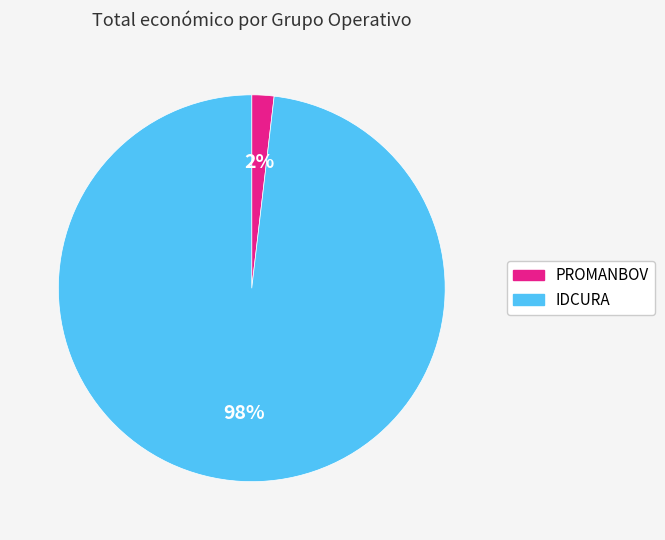

Which category has the smallest portion of the pie?

PROMANBOV